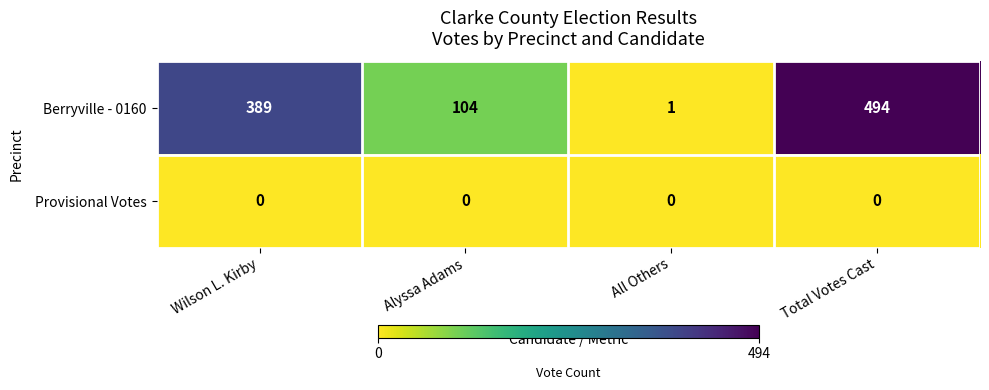

At which category is the sum across all series the highest?

Total Votes Cast